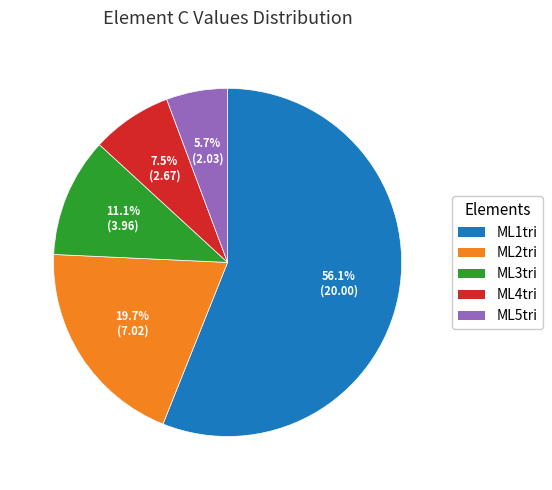

Which slice is the largest?

ML1tri